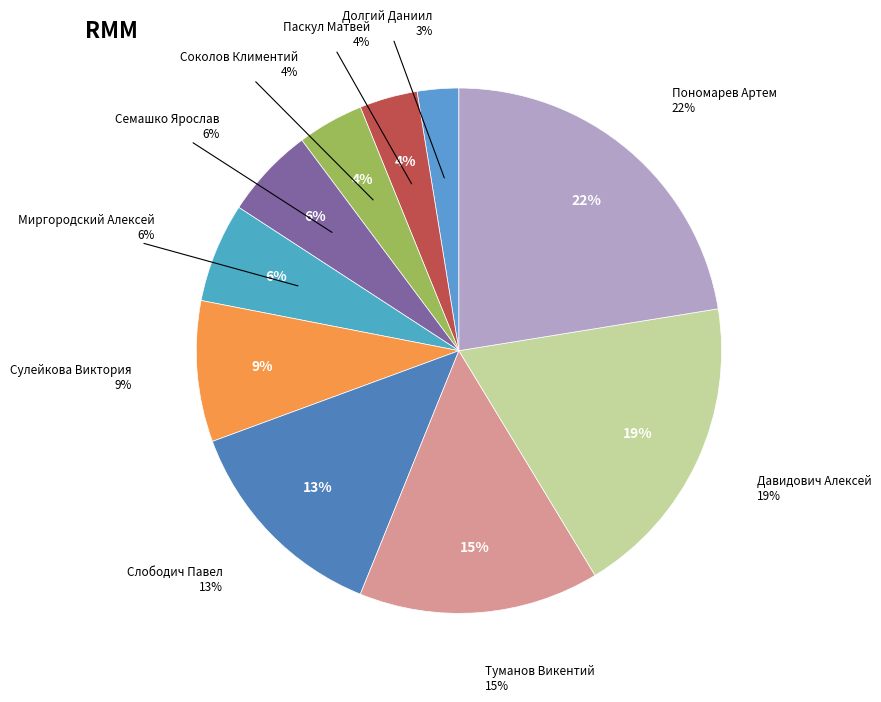

How many slices are in this pie chart?

10